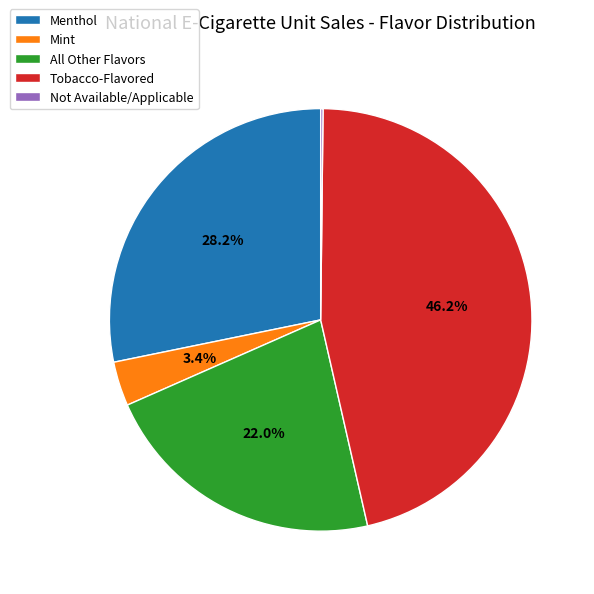

Which has a higher value, Tobacco-Flavored or Mint?

Tobacco-Flavored